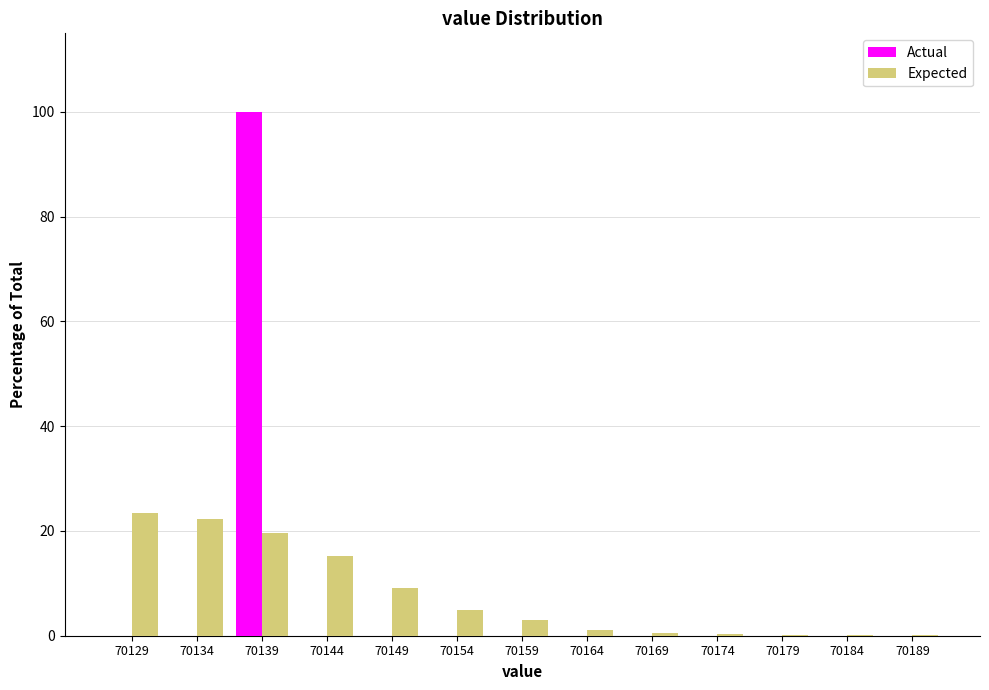

What is the sum of the Actual values at 70134 and 70139?

100.0